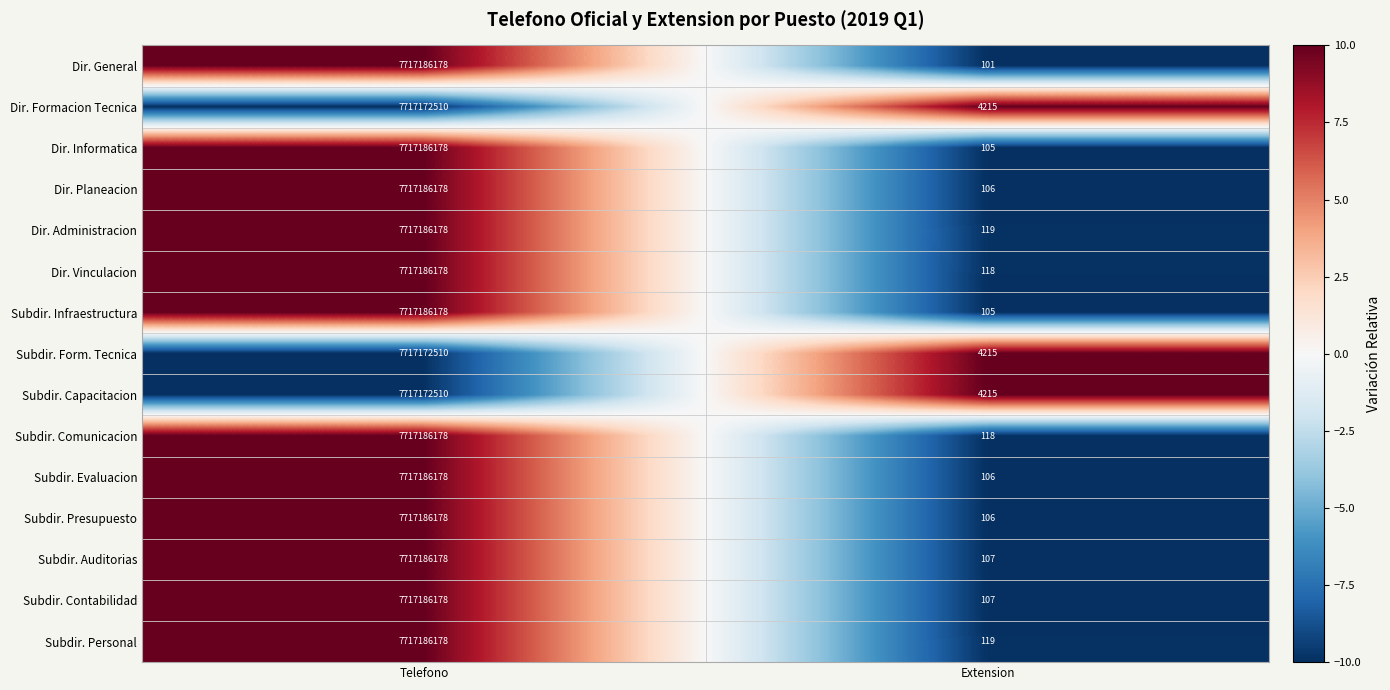

The Dir. Informatica series shows 137 at Extension. True or false?

False